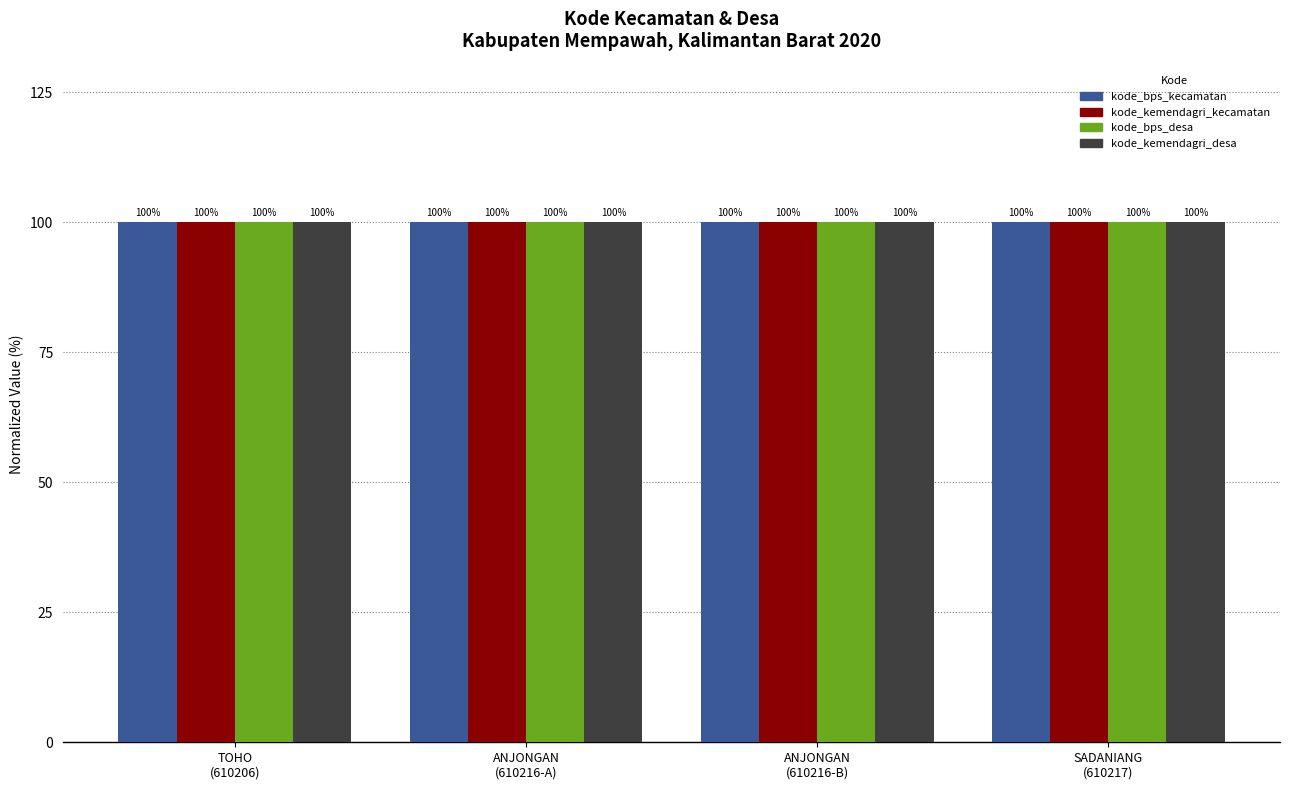

What is the sum of all kode_bps_desa values?

400.0